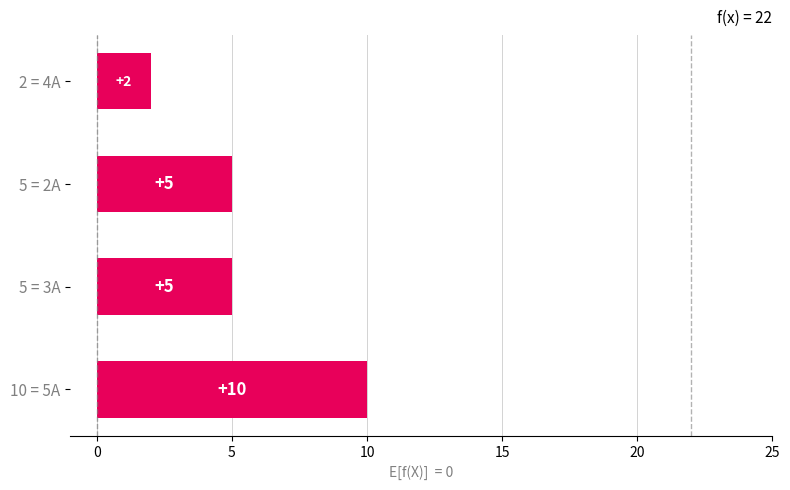

True or false: the data shows 10 at 10 = 5A.

True